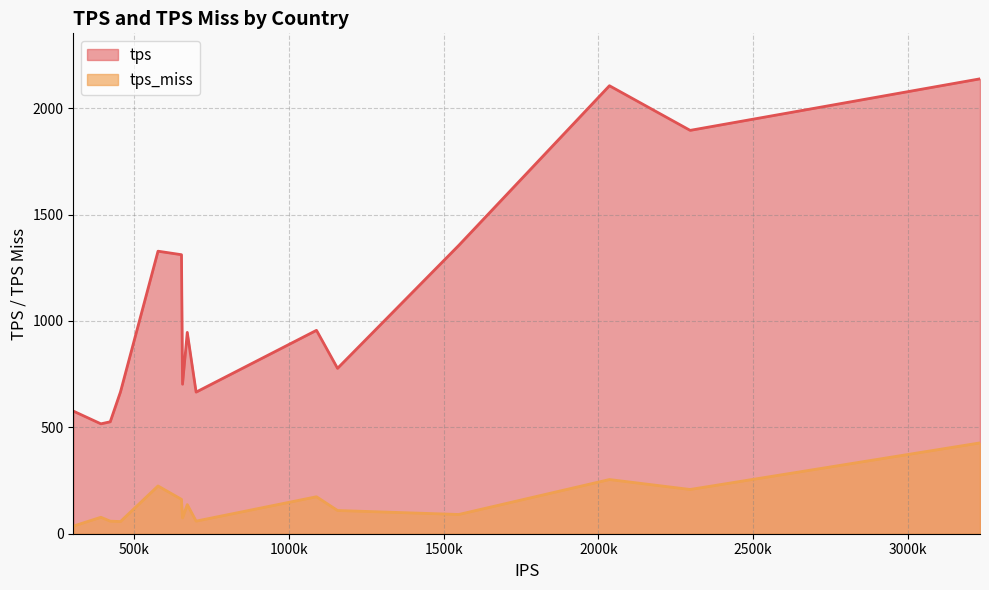

How many data points does each series have?

15